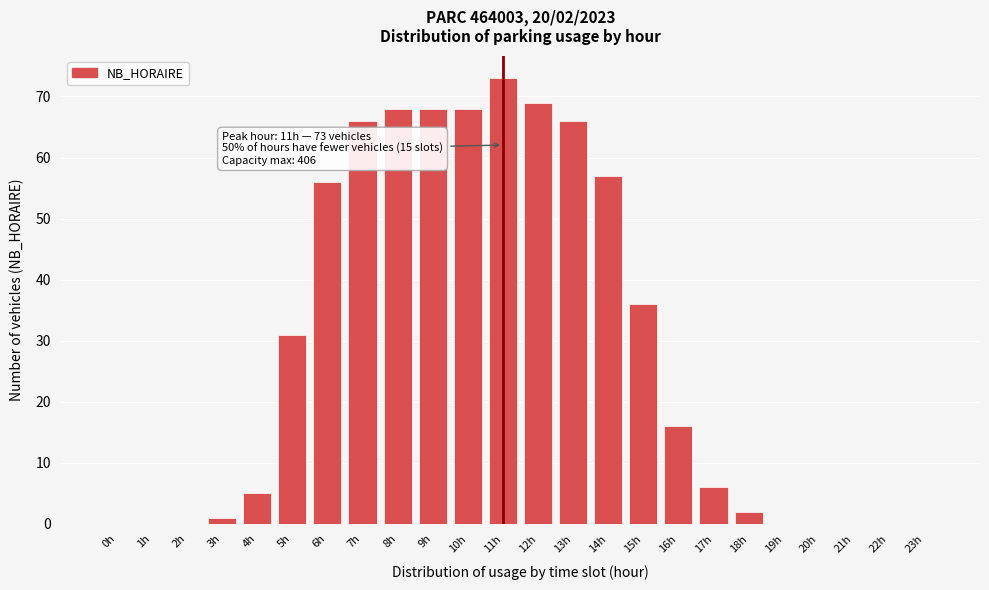

Reading left to right, what are all the values shown in this chart?

0h=0	1h=0	2h=0	3h=1	4h=5	5h=31	6h=56	7h=66	8h=68	9h=68	10h=68	11h=73	12h=69	13h=66	14h=57	15h=36	16h=16	17h=6	18h=2	19h=0	20h=0	21h=0	22h=0	23h=0